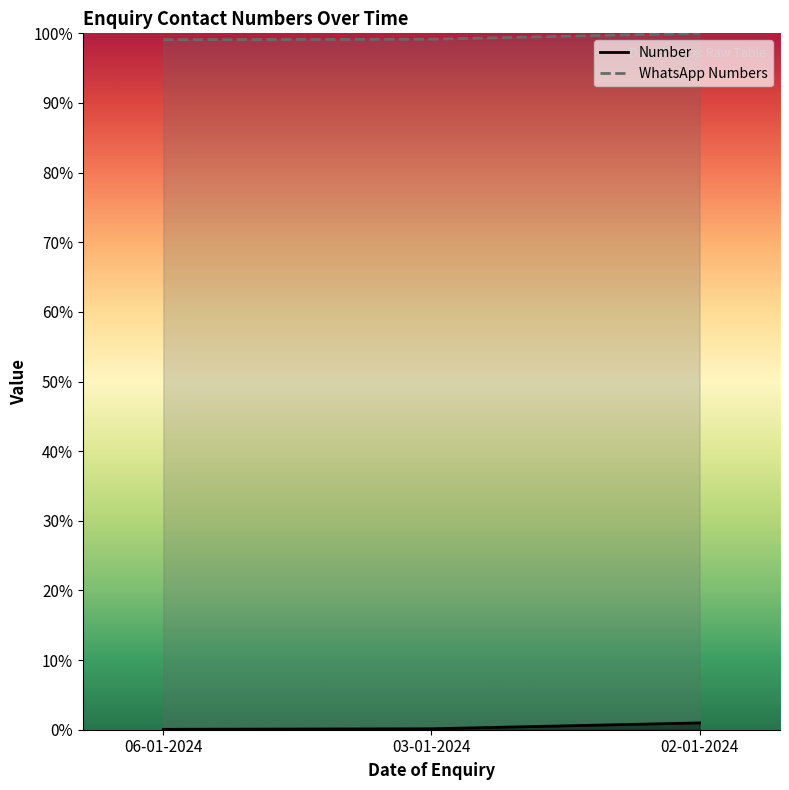

What is the difference between the highest and lowest values at 02-01-2024?

99.0